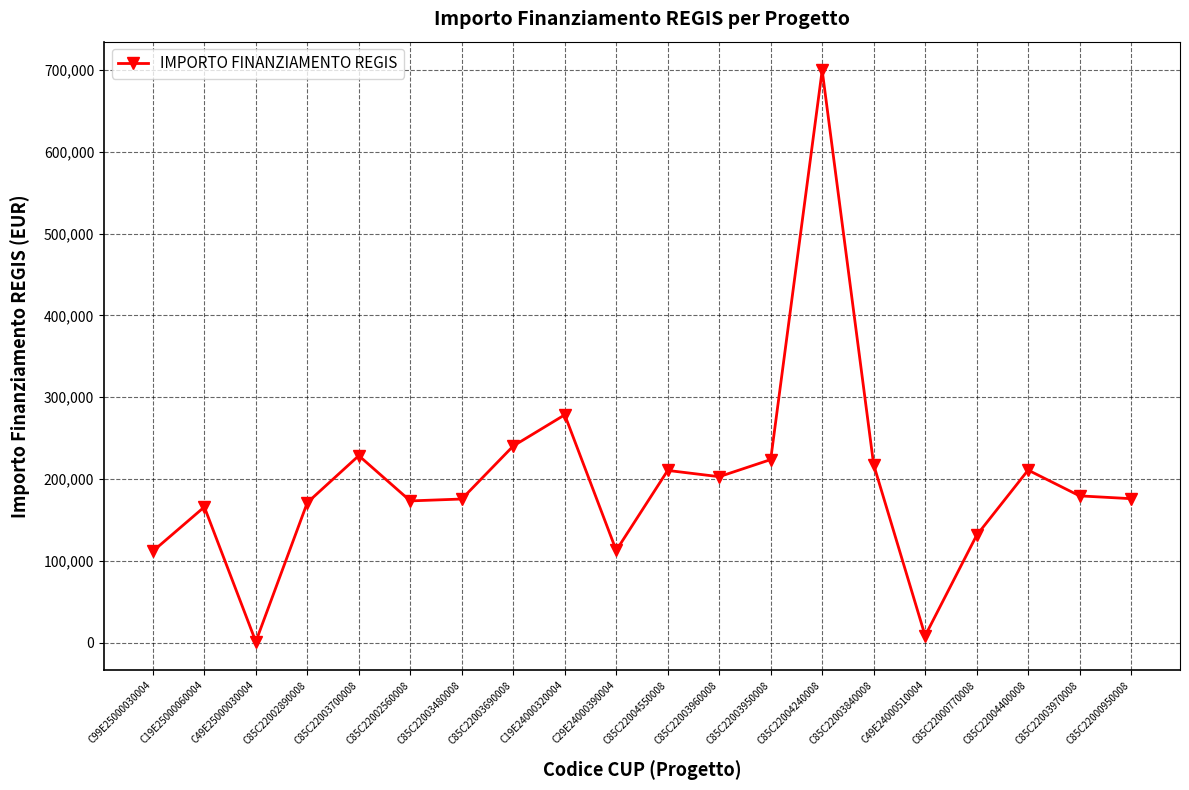

At which category does the data reach its first local valley?

C49E25000030004